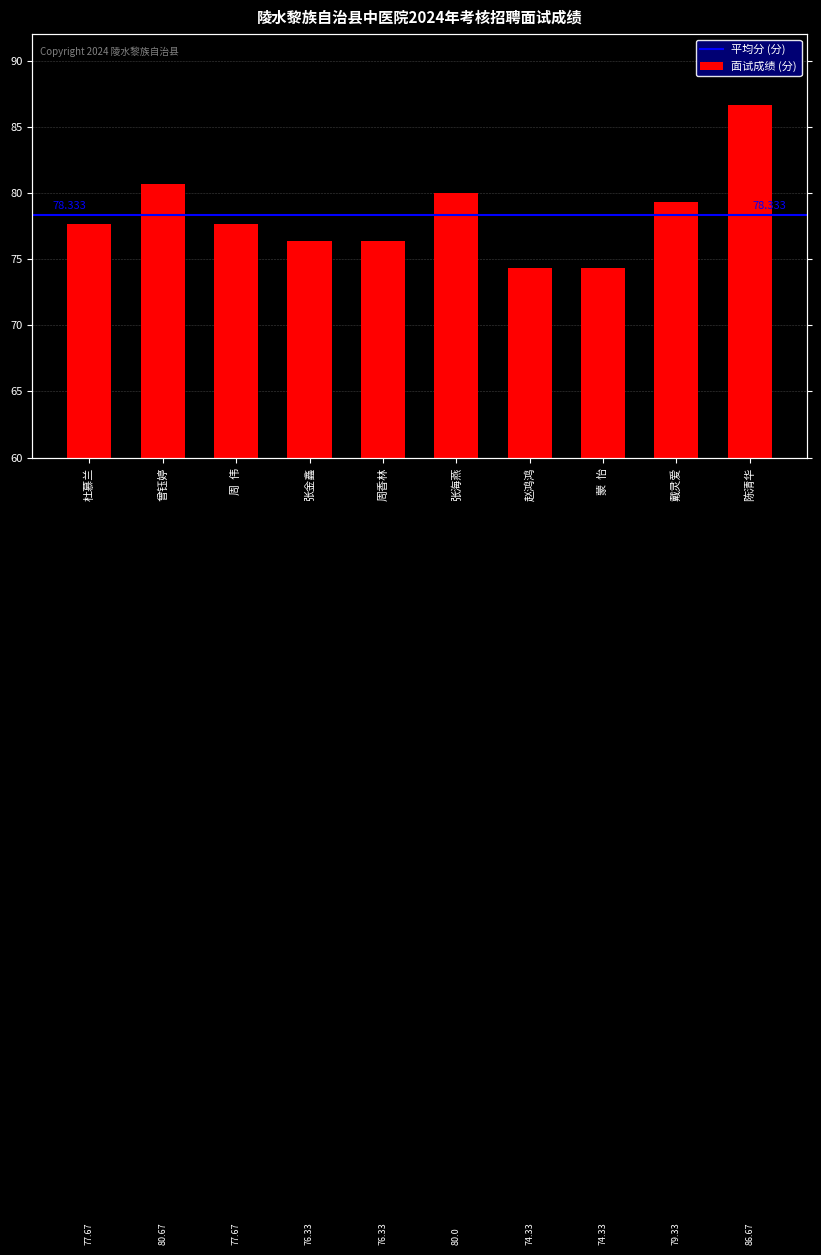

What is the sum of the values at 周香林 and 杜慕兰?

154.0